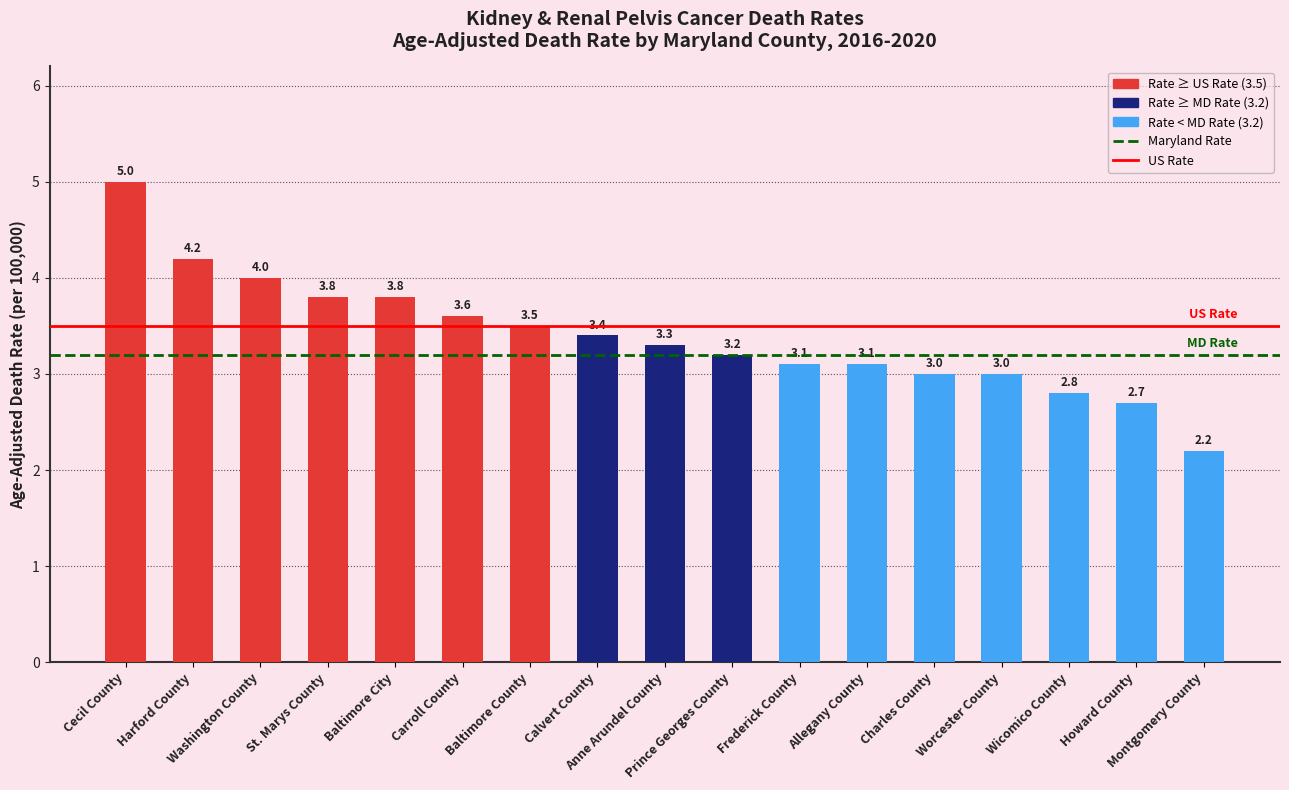

What is the value of the 5th bar from the left?

3.8